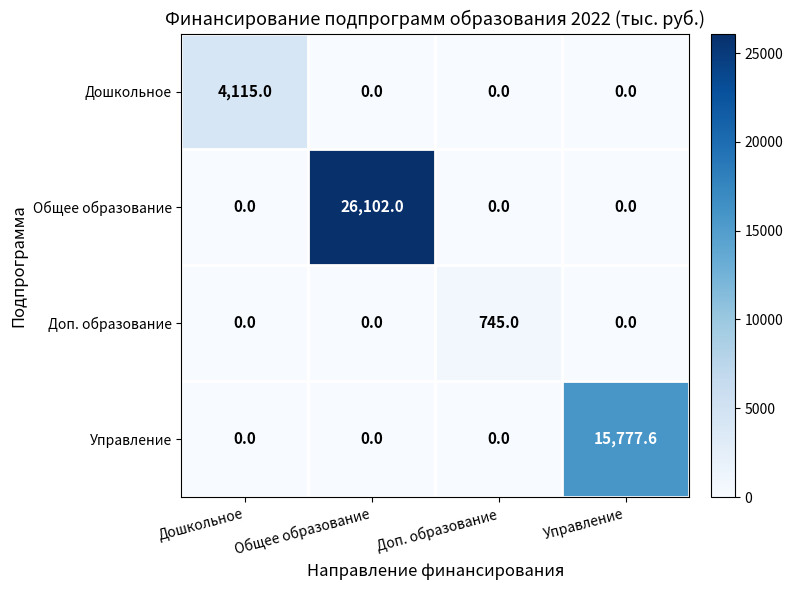

The Управление series shows 4811.0 at Дошкольное. True or false?

False